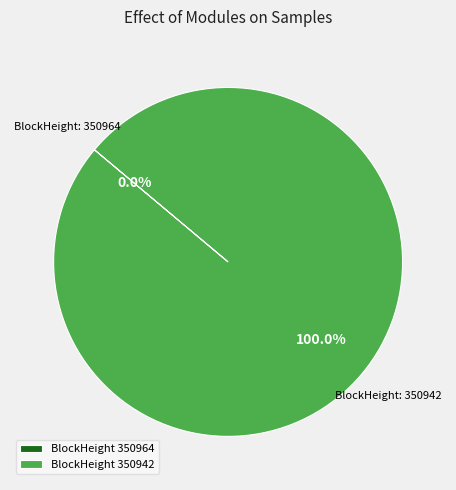

To the nearest percent, what percentage of the pie is 350942?

100%